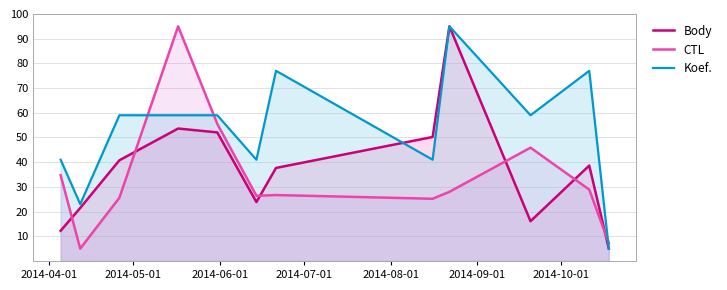

What is the highest value of the Body series?

95.0